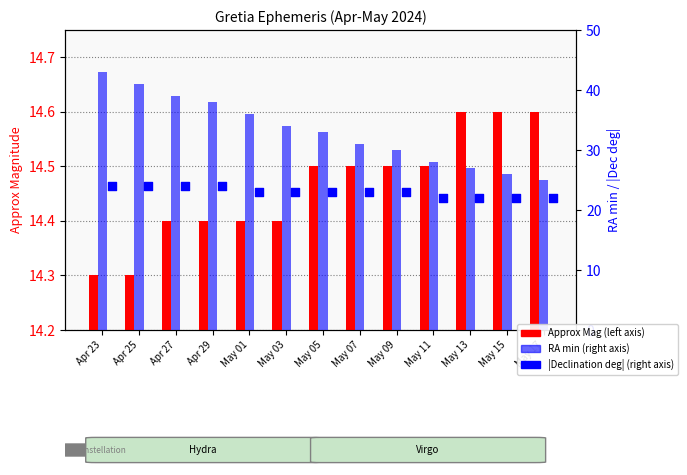

Which series contains the highest Y value?

RA min